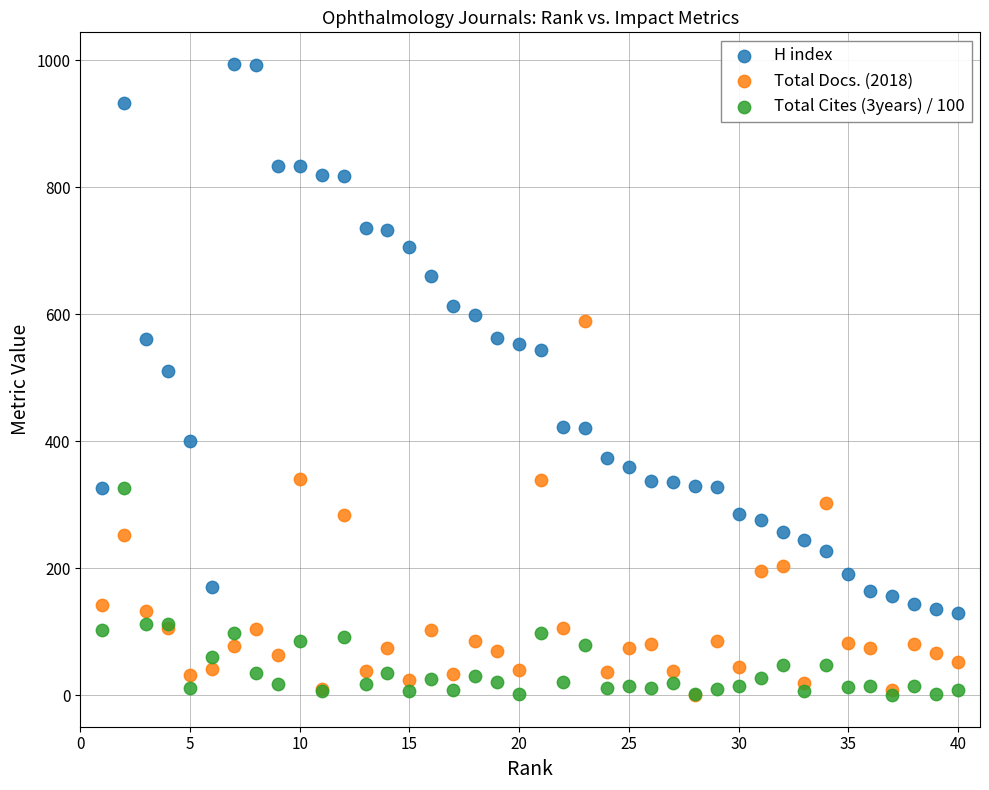

What are all the series names shown in the legend?

H index, Total Docs. (2018), Total Cites (3years) / 100